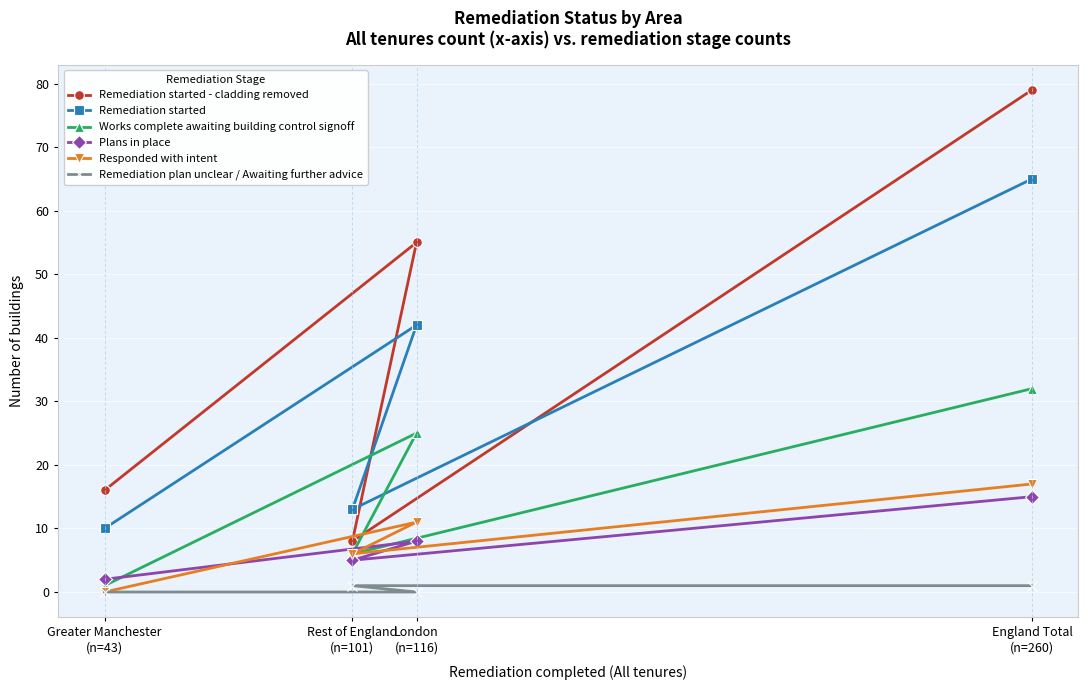

Reading left to right, transcribe all the data shown in this chart.

Remediation started - cladding removed: Greater Manchester
(n=43)=16	Rest of England
(n=101)=8	London
(n=116)=55	England Total
(n=260)=79
Remediation started: Greater Manchester
(n=43)=10	Rest of England
(n=101)=13	London
(n=116)=42	England Total
(n=260)=65
Works complete awaiting building control signoff: Greater Manchester
(n=43)=1	Rest of England
(n=101)=6	London
(n=116)=25	England Total
(n=260)=32
Plans in place: Greater Manchester
(n=43)=2	Rest of England
(n=101)=5	London
(n=116)=8	England Total
(n=260)=15
Responded with intent: Greater Manchester
(n=43)=0	Rest of England
(n=101)=6	London
(n=116)=11	England Total
(n=260)=17
Remediation plan unclear / Awaiting further advice: Greater Manchester
(n=43)=0	Rest of England
(n=101)=1	London
(n=116)=0	England Total
(n=260)=1